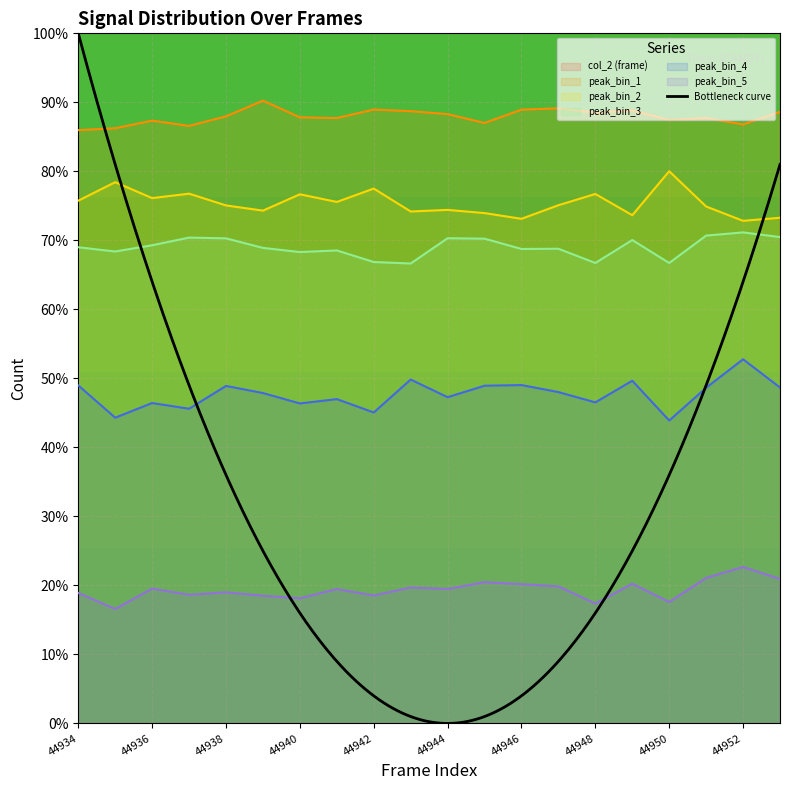

True or false: peak_bin_3 has a value of 30.3 at 44936.

False